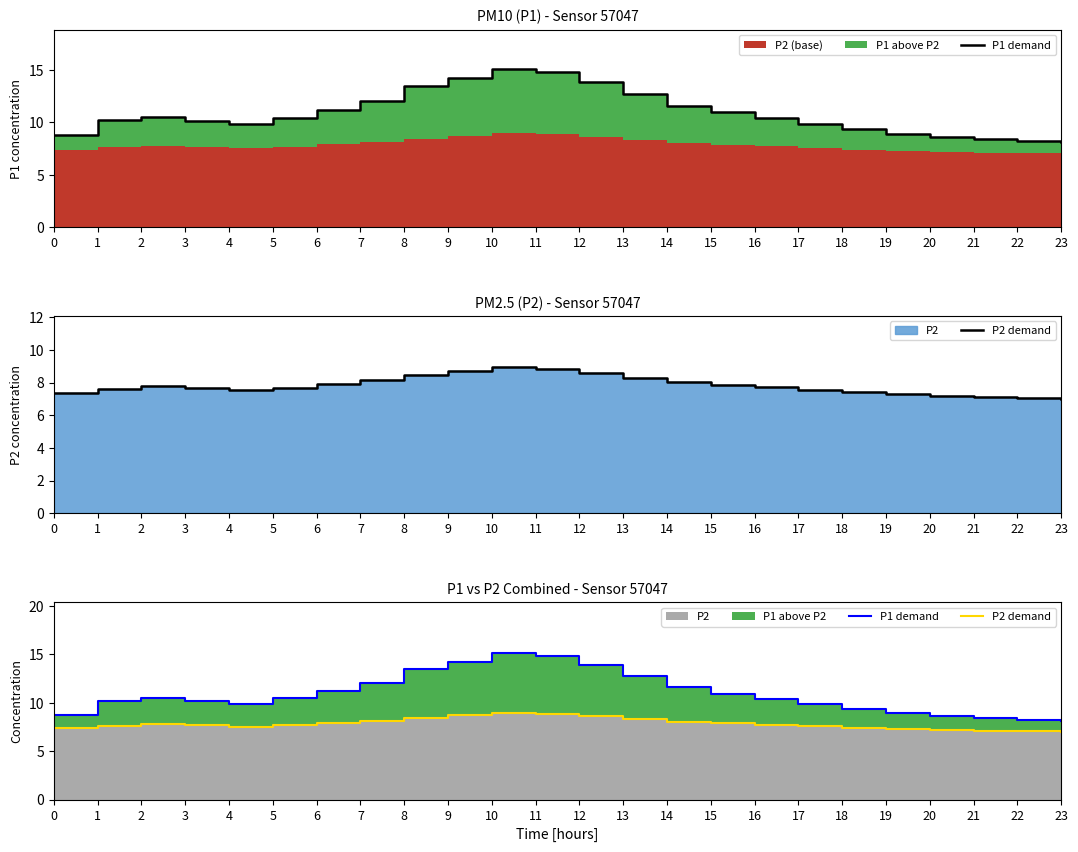

True or false: P1 demand has a value of 4.6 at 4.

False